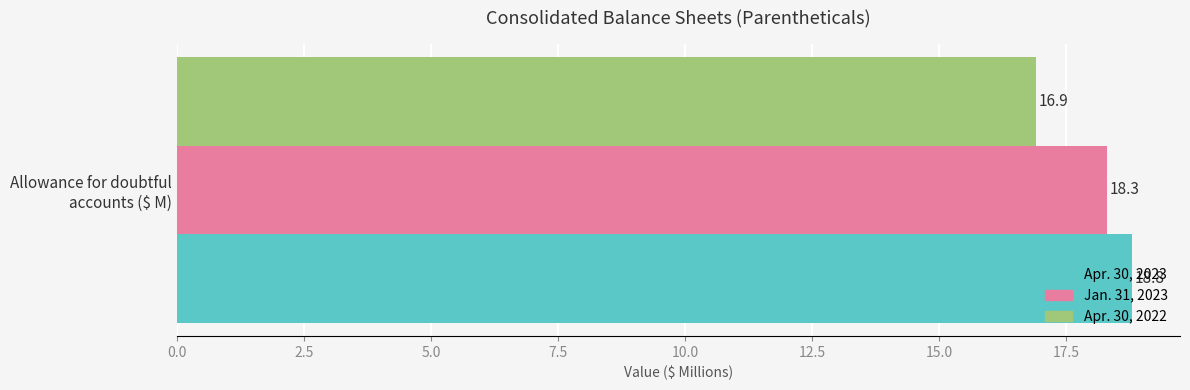

What is the smallest value displayed?

16.9